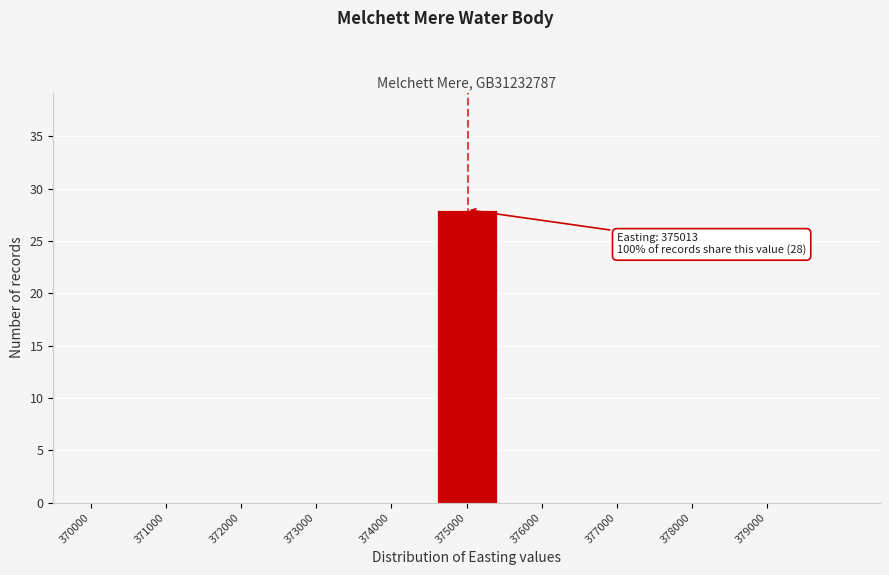

Reading left to right, what are all the values shown in this chart?

370000=0	371000=0	372000=0	373000=0	374000=0	375000=28	376000=0	377000=0	378000=0	379000=0